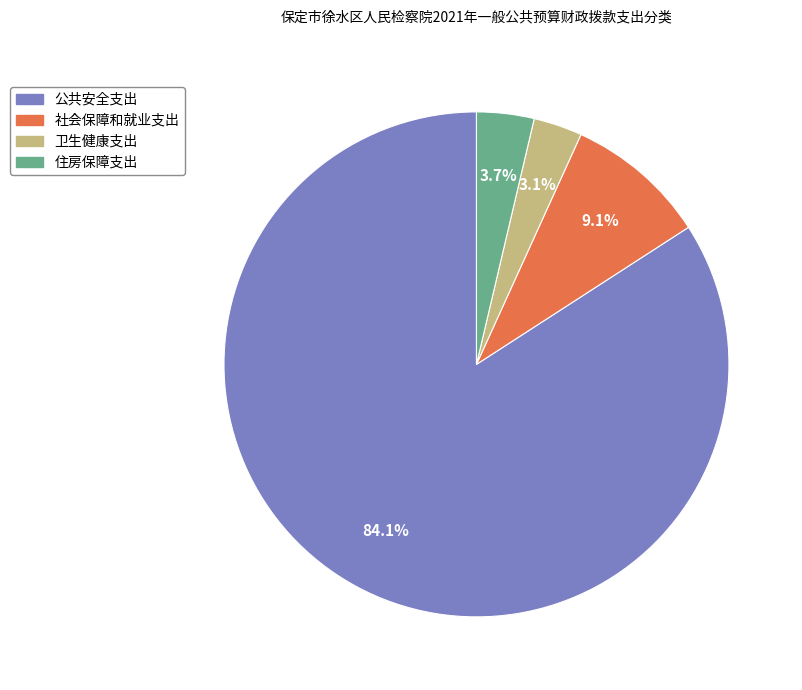

To the nearest percent, what is the combined percentage of 住房保障支出 and 公共安全支出?

88%